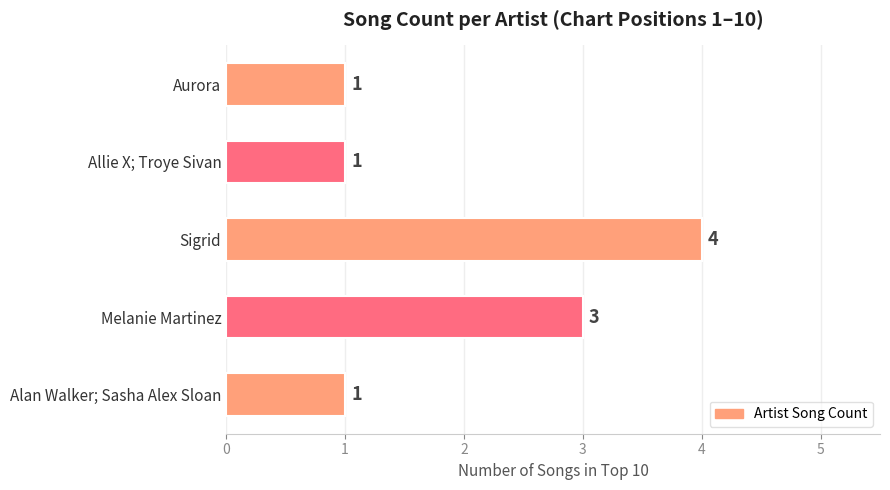

How many values are between 1 and 3?

4